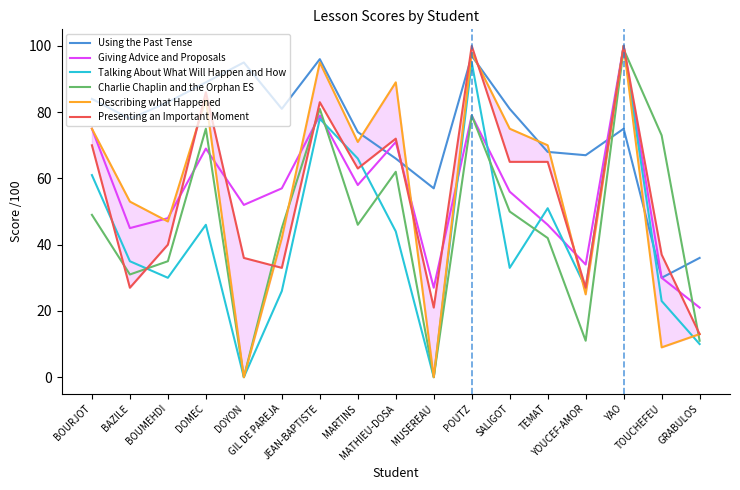

List the series in order of their peak value, highest first.

Giving Advice and Proposals, Talking About What Will Happen and How, Describing what Happened, Presenting an Important Moment, Charlie Chaplin and the Orphan ES, Using the Past Tense